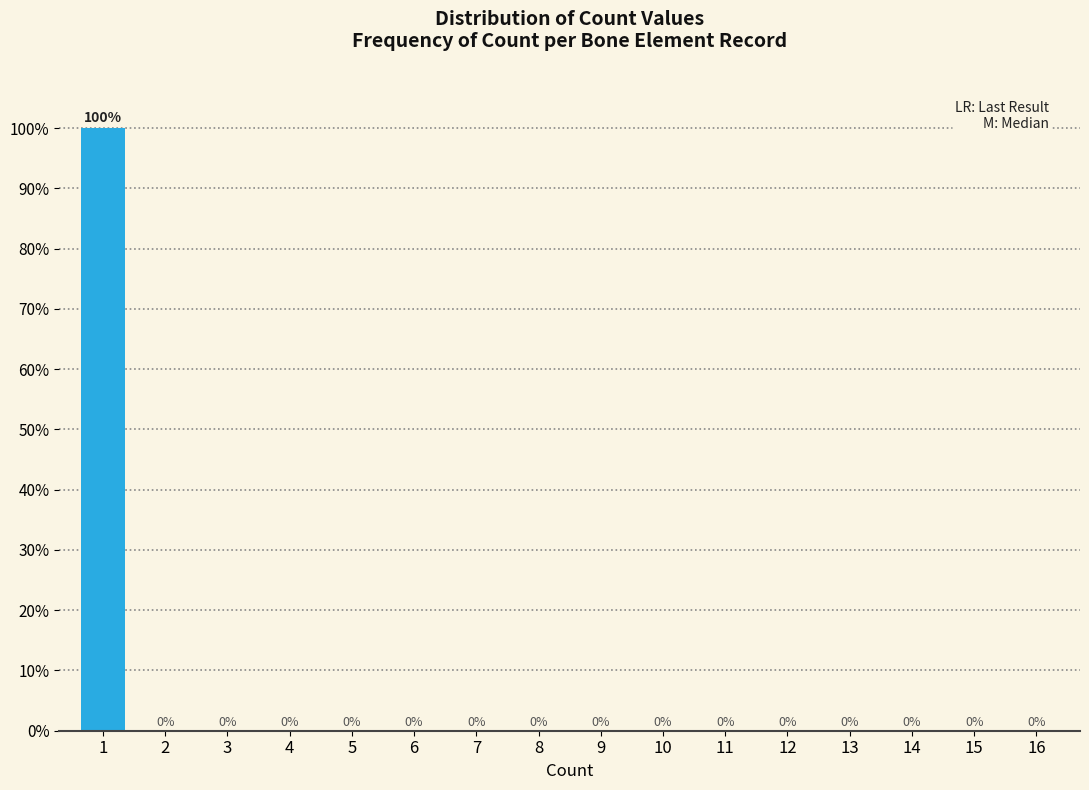

Reading right to left, list all the values displayed in this chart.

16=0	15=0	14=0	13=0	12=0	11=0	10=0	9=0	8=0	7=0	6=0	5=0	4=0	3=0	2=0	1=100